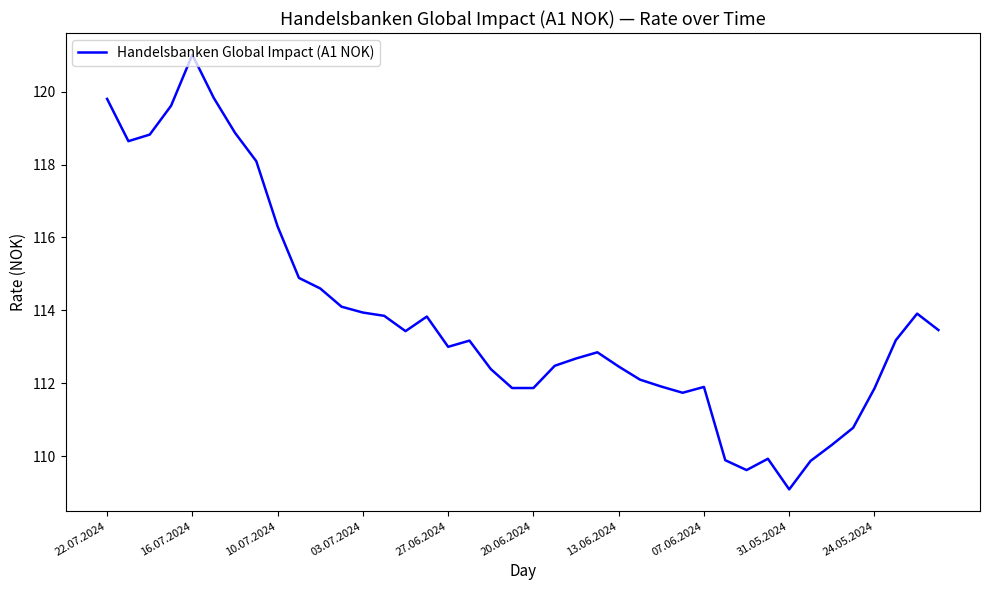

What is the maximum value shown in the chart?

121.0